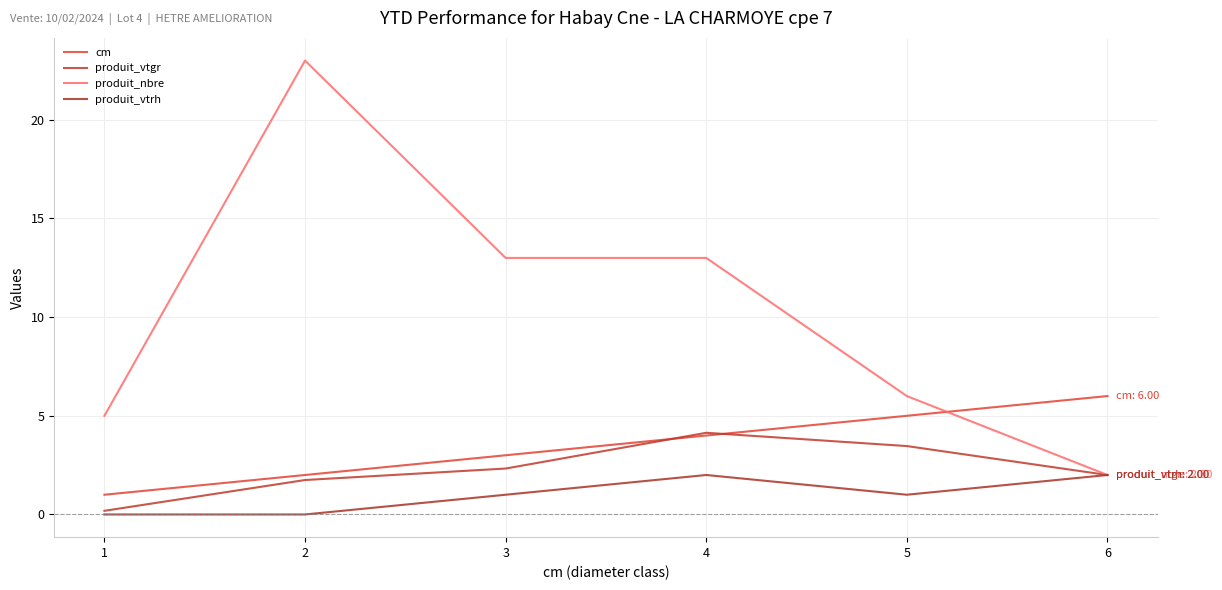

What are all the series names shown in the legend?

cm, produit_vtgr, produit_nbre, produit_vtrh